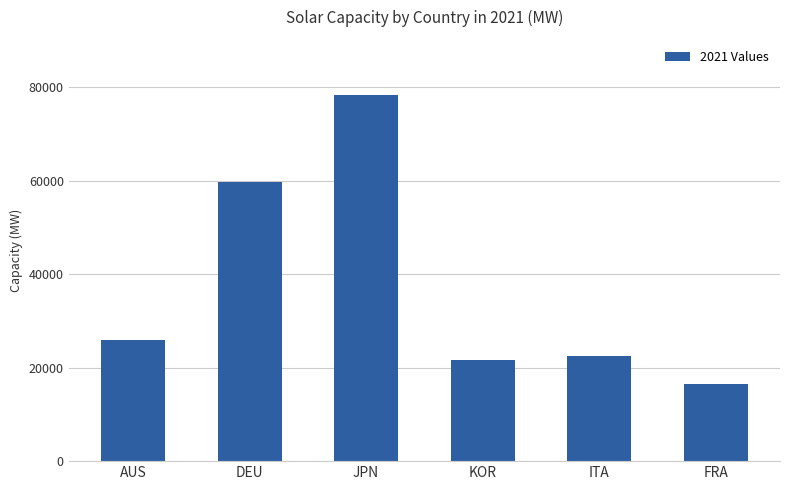

The chart shows a value of 19110 at JPN. True or false?

False